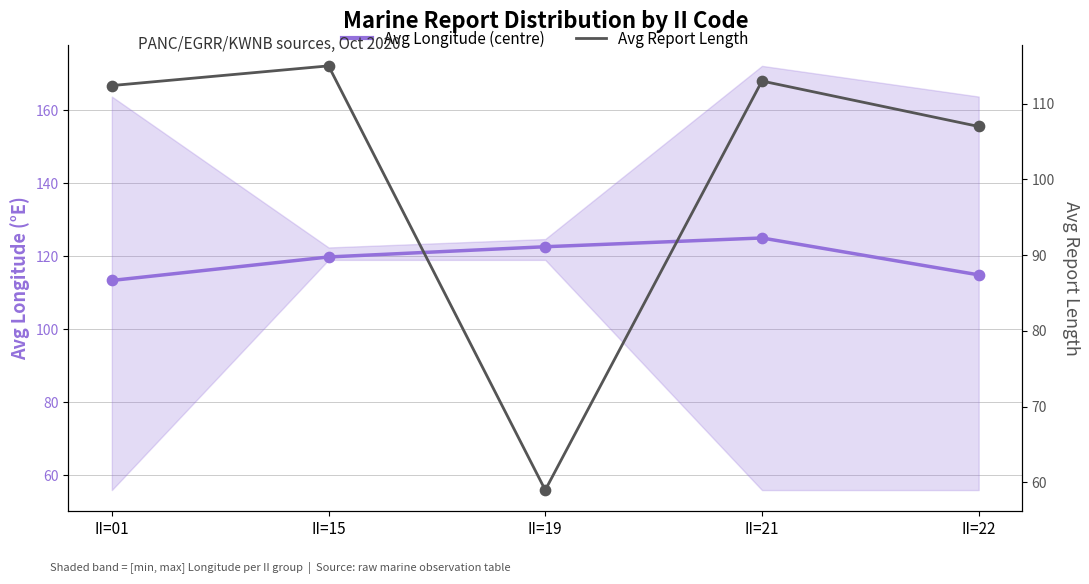

At which category is the sum across all series the highest?

II=21